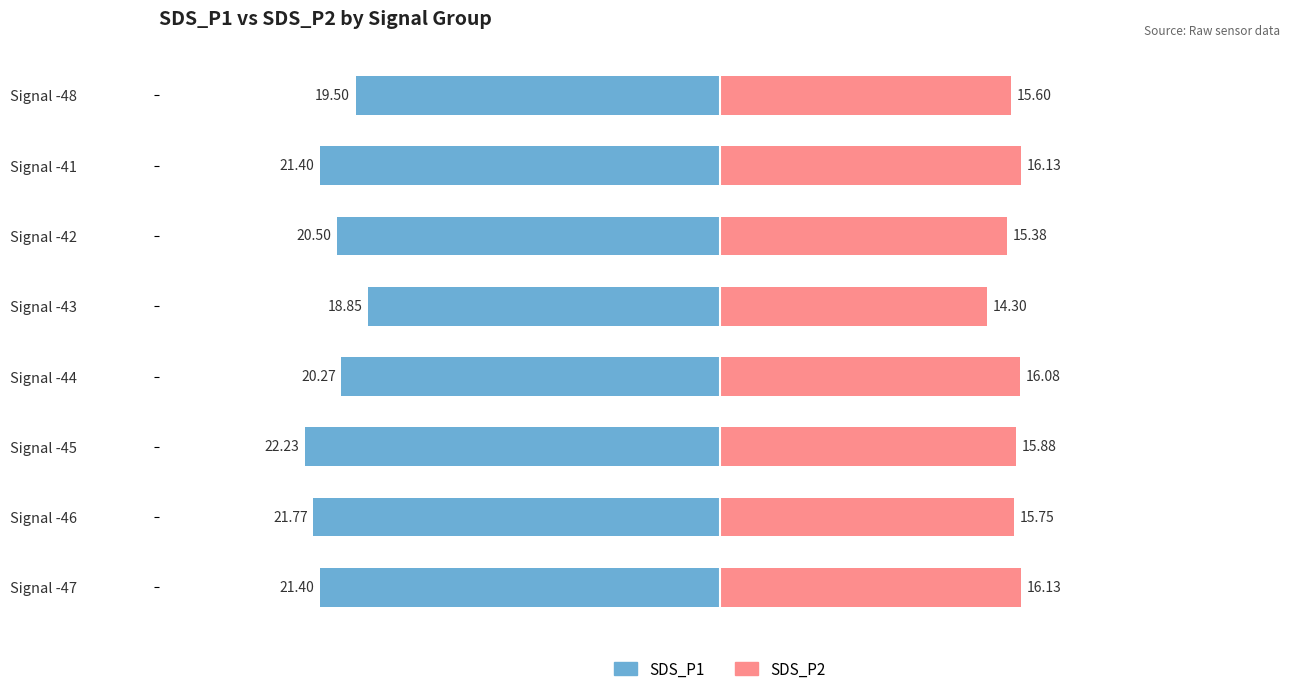

How many bars are there in total?

16